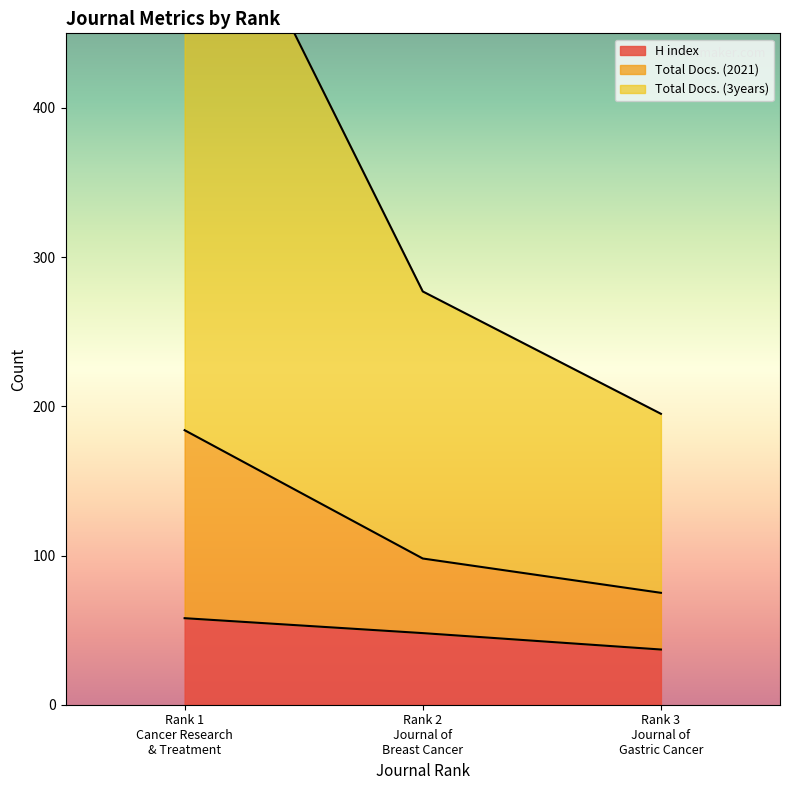

Which label corresponds to the largest value in the chart?

Rank 1
Cancer Research
& Treatment